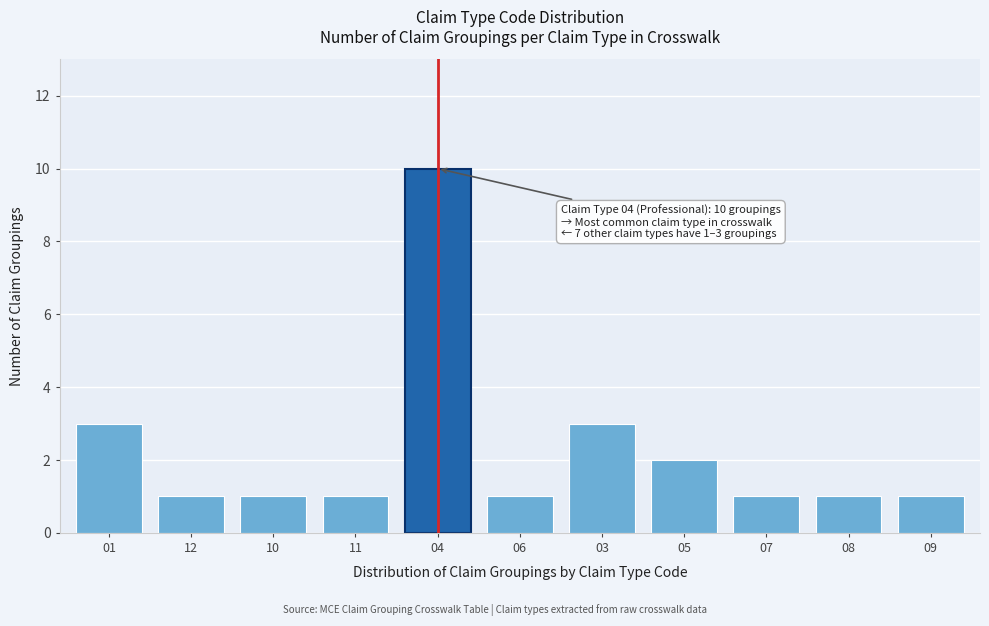

Reading left to right, transcribe all the data shown in this chart.

3	1	1	1	10	1	3	2	1	1	1